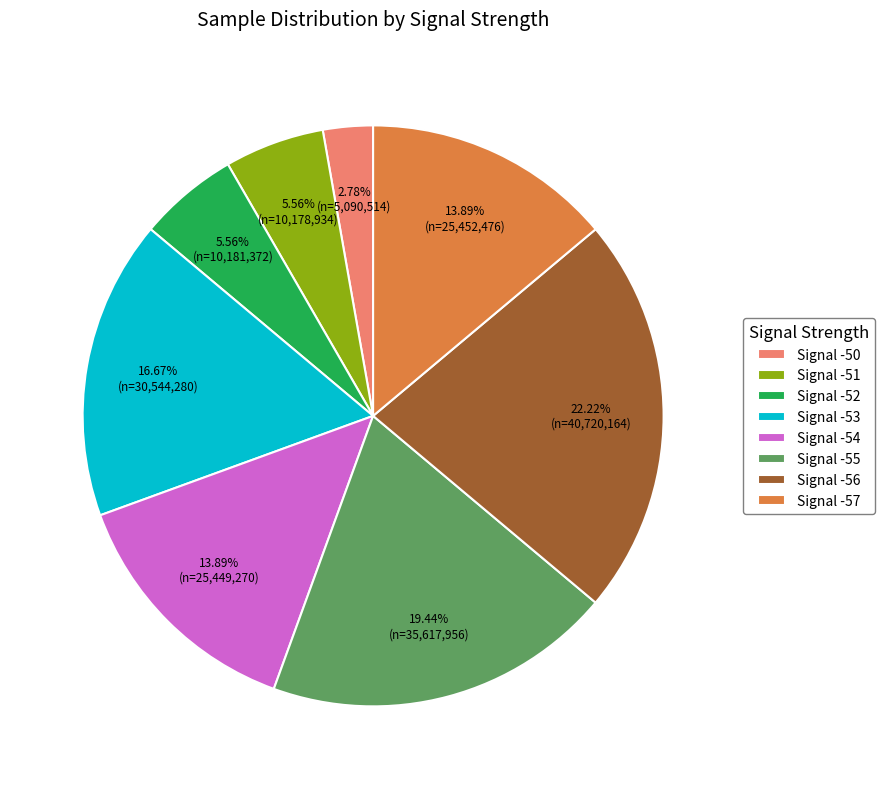

Which category has the biggest portion of the pie?

Signal -56